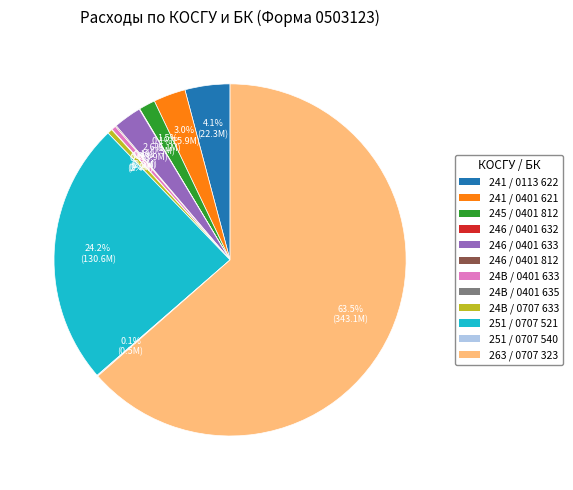

Between 246 / 0401 633 and 245 / 0401 812, which is larger?

246 / 0401 633